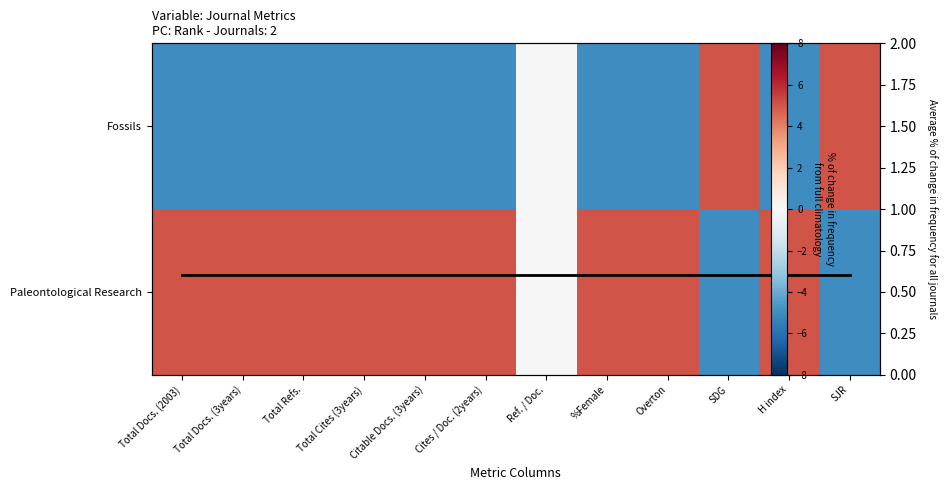

The Fossils series shows -5.0 at %Female. True or false?

True